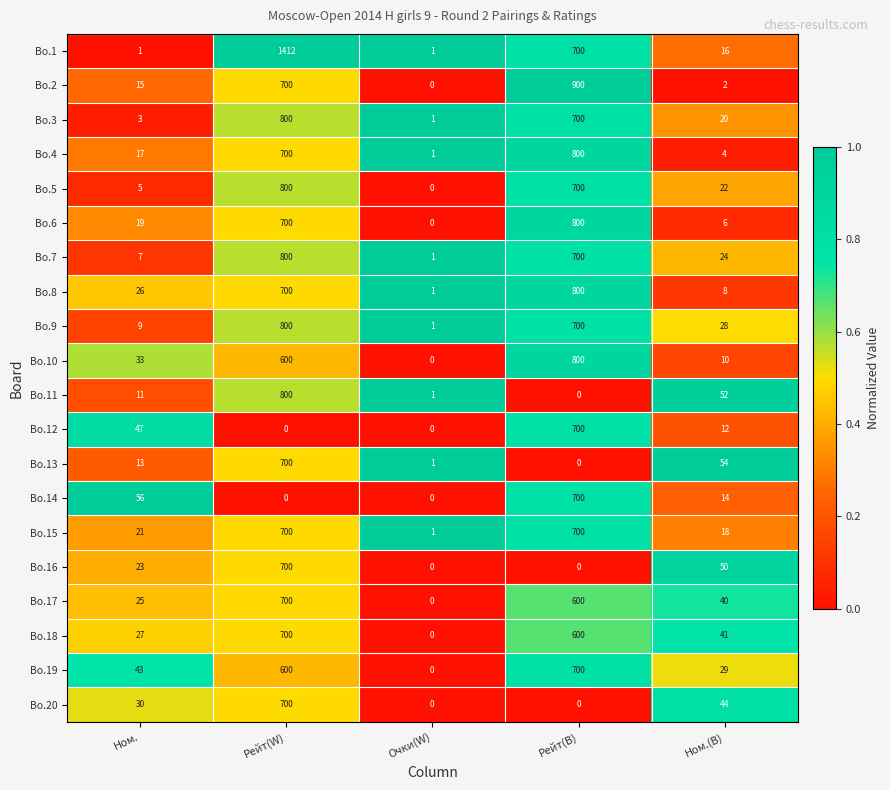

The value of Bo.7 at Рейт(W) is 800. True or false?

True